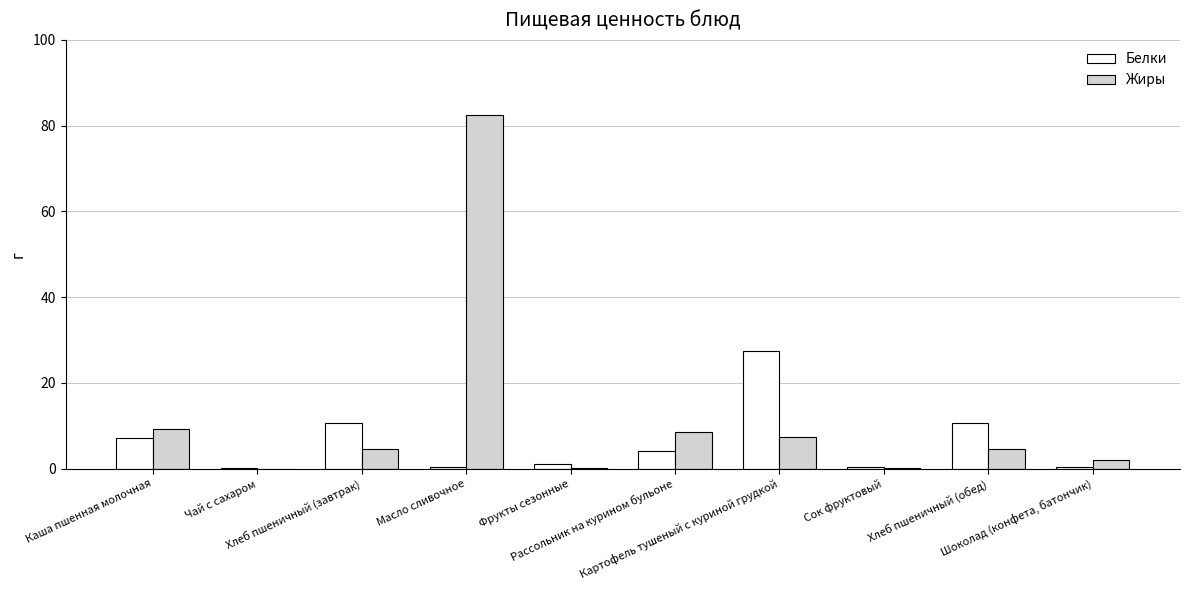

What is the maximum value shown in the chart?

82.5